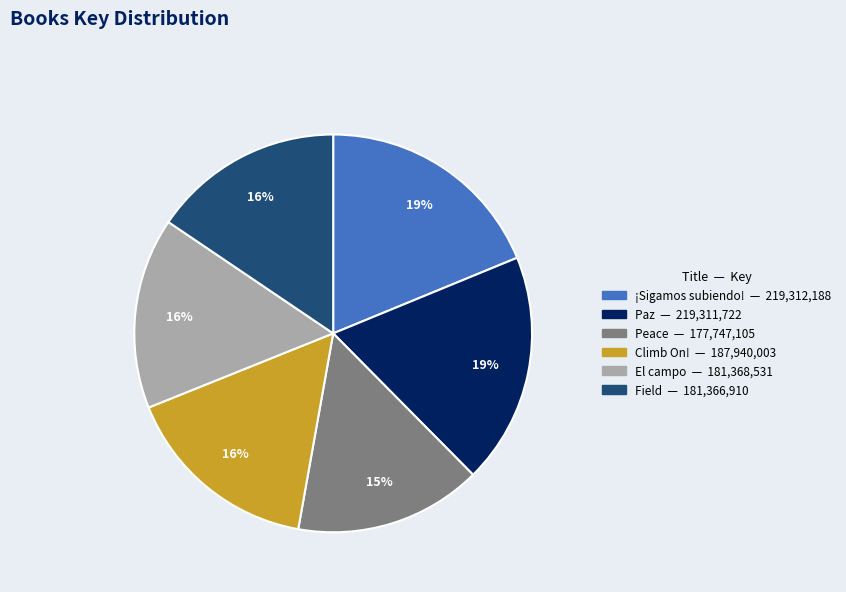

To the nearest percent, what is the average slice percentage?

17%